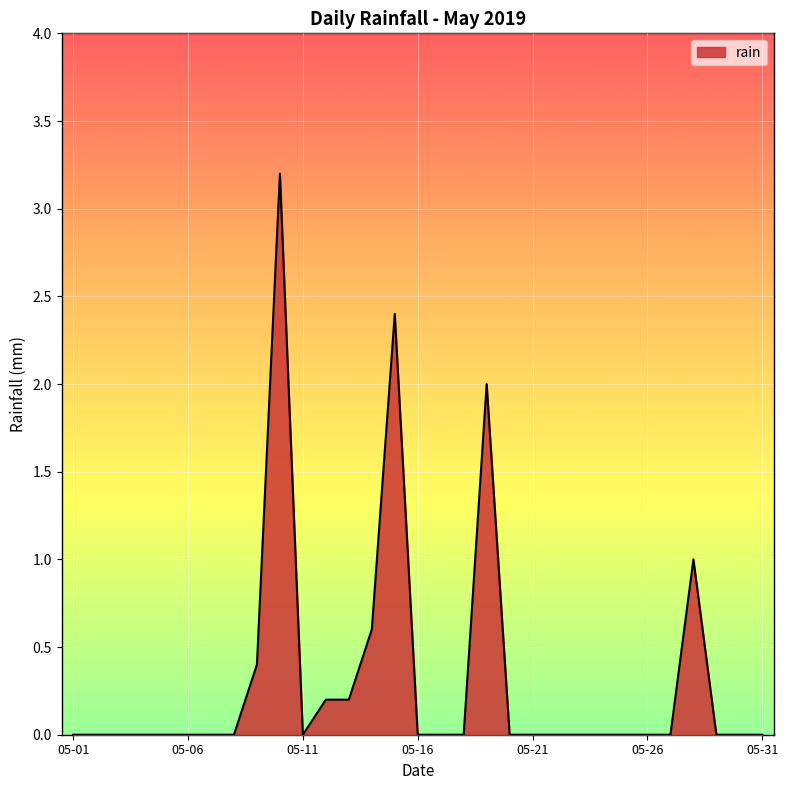

What is the difference between the maximum and minimum values?

3.2